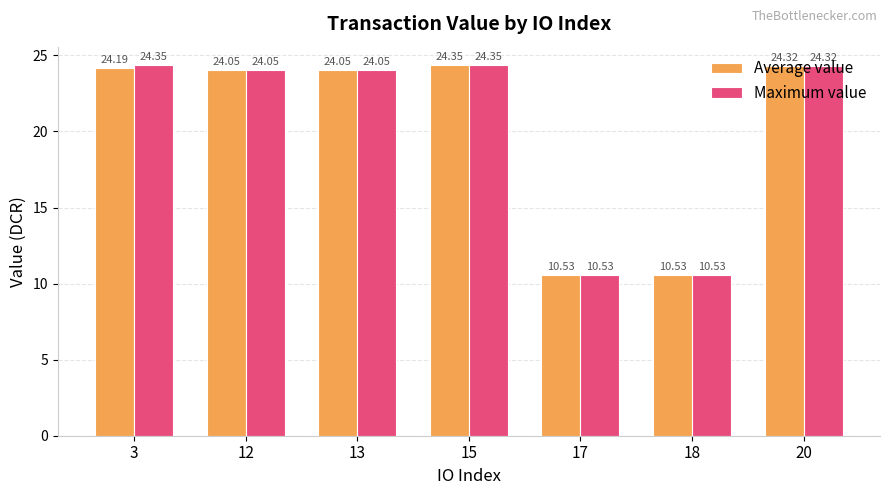

What is the difference between the second highest and second lowest values in the Average value series?

13.8